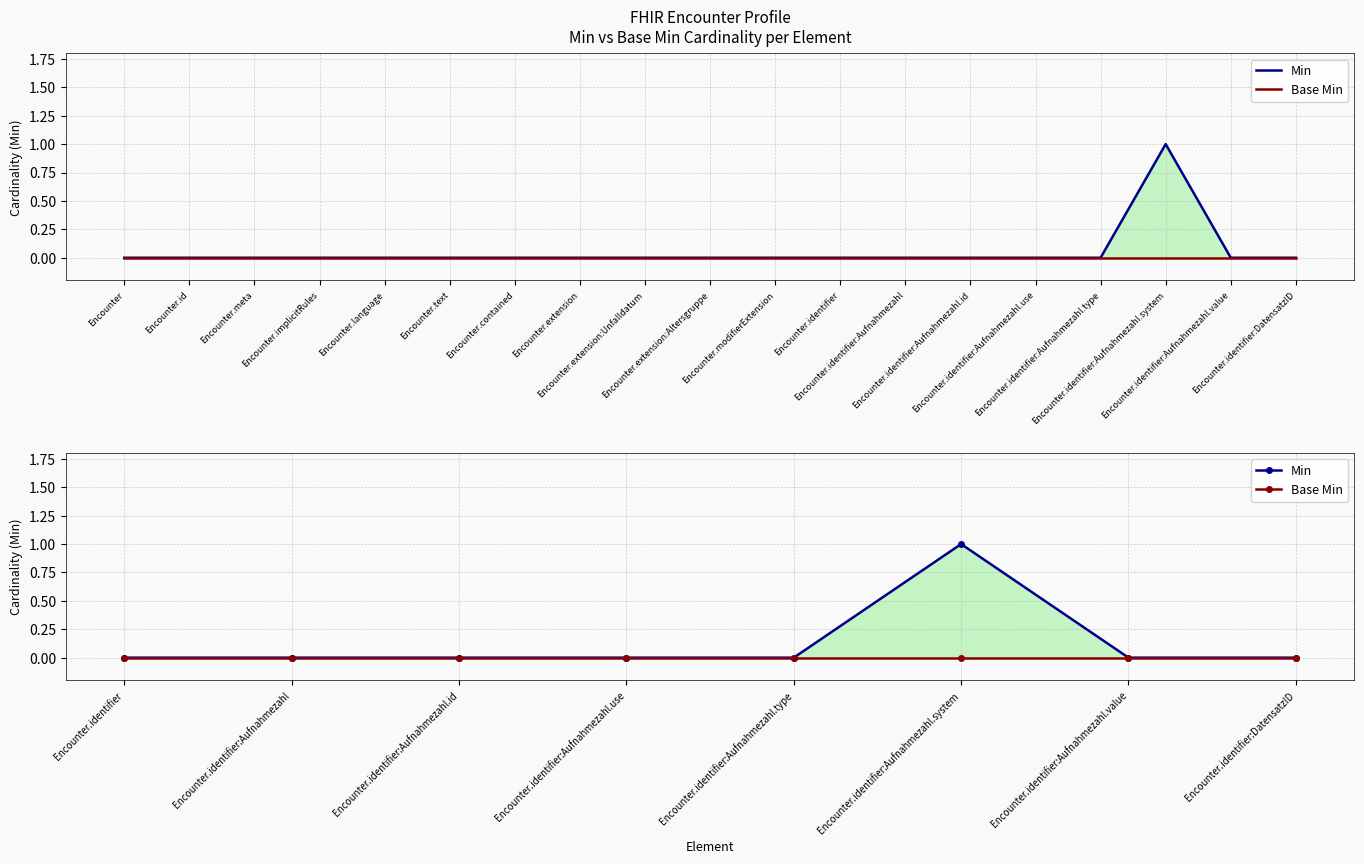

True or false: Base Min has a value of 0 at Encounter.identifier:Aufnahmezahl.

True